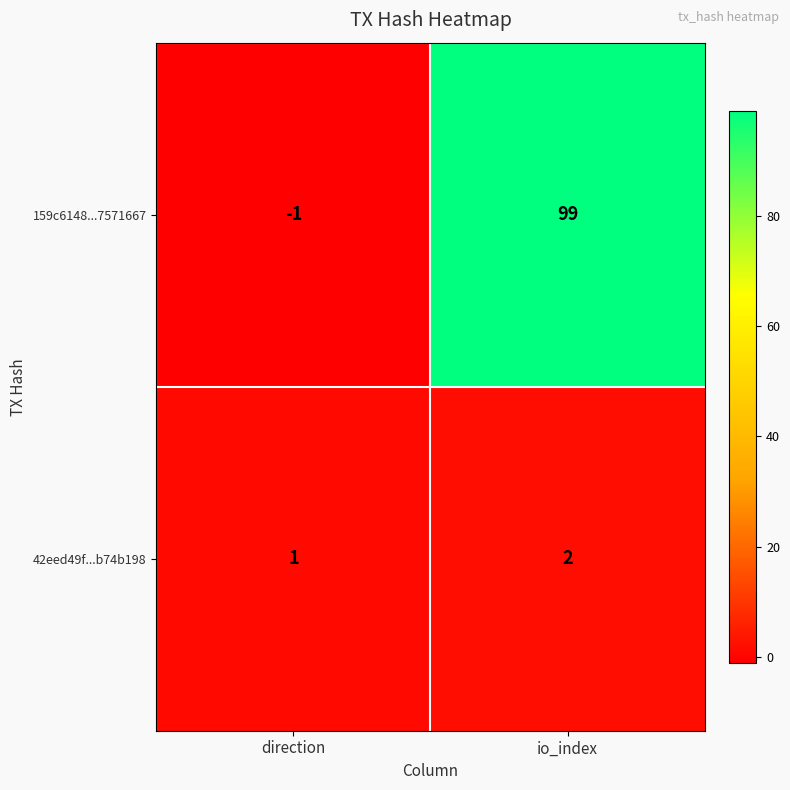

What is the sum of all 42eed49f...b74b198 values?

3